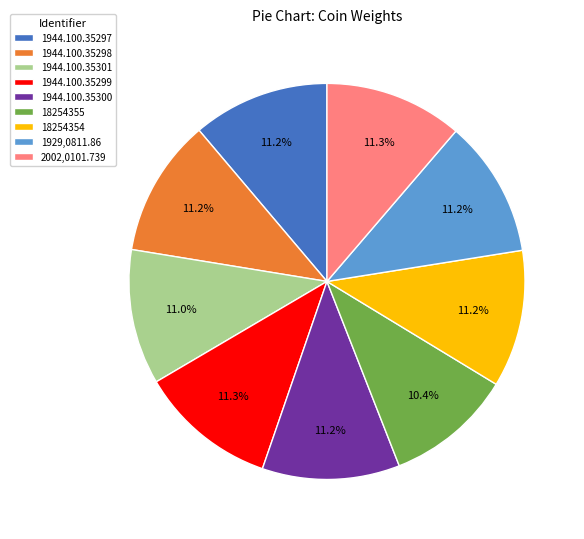

What percentage is the 1944.100.35299 slice, to the nearest percent?

11%